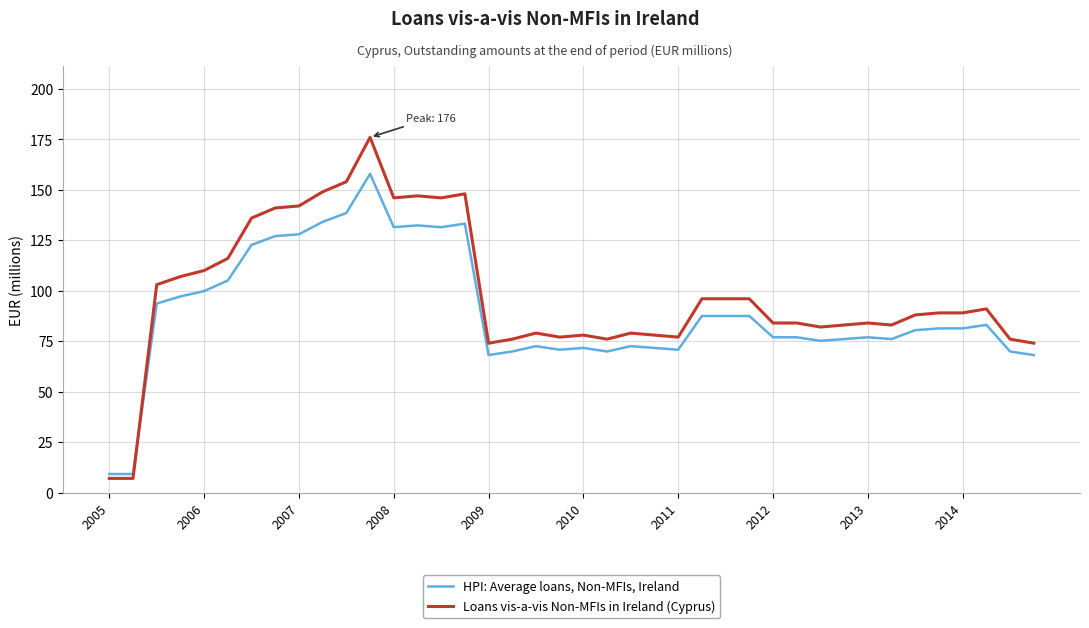

Which series has the largest range (max minus min)?

Loans vis-a-vis Non-MFIs in Ireland (Cyprus)